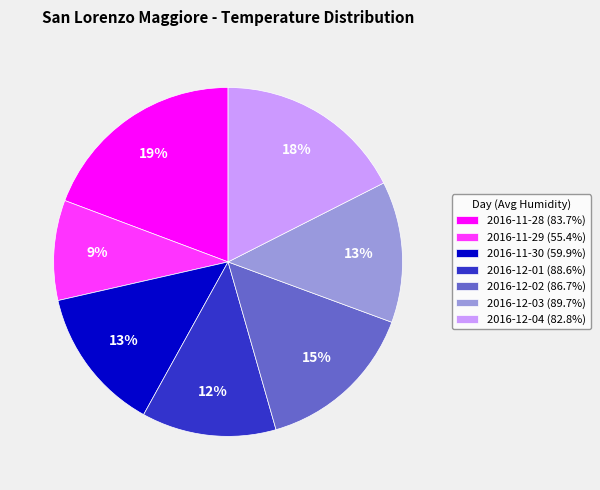

How many segments does this pie chart have?

7